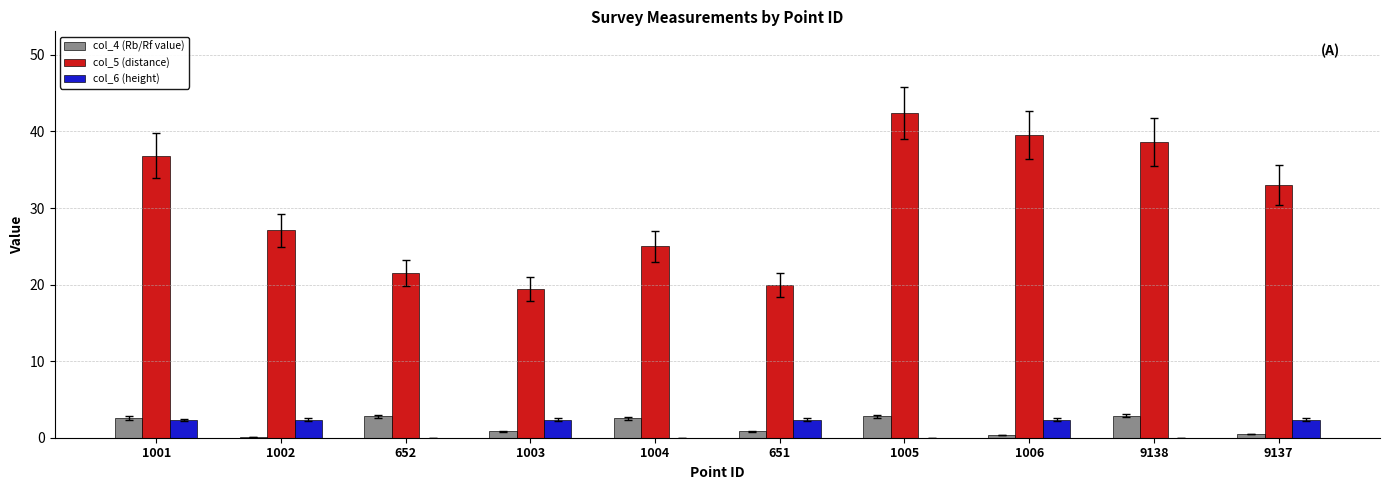

What is the sum of the col_5 (distance) values at 1004 and 1001?

61.8